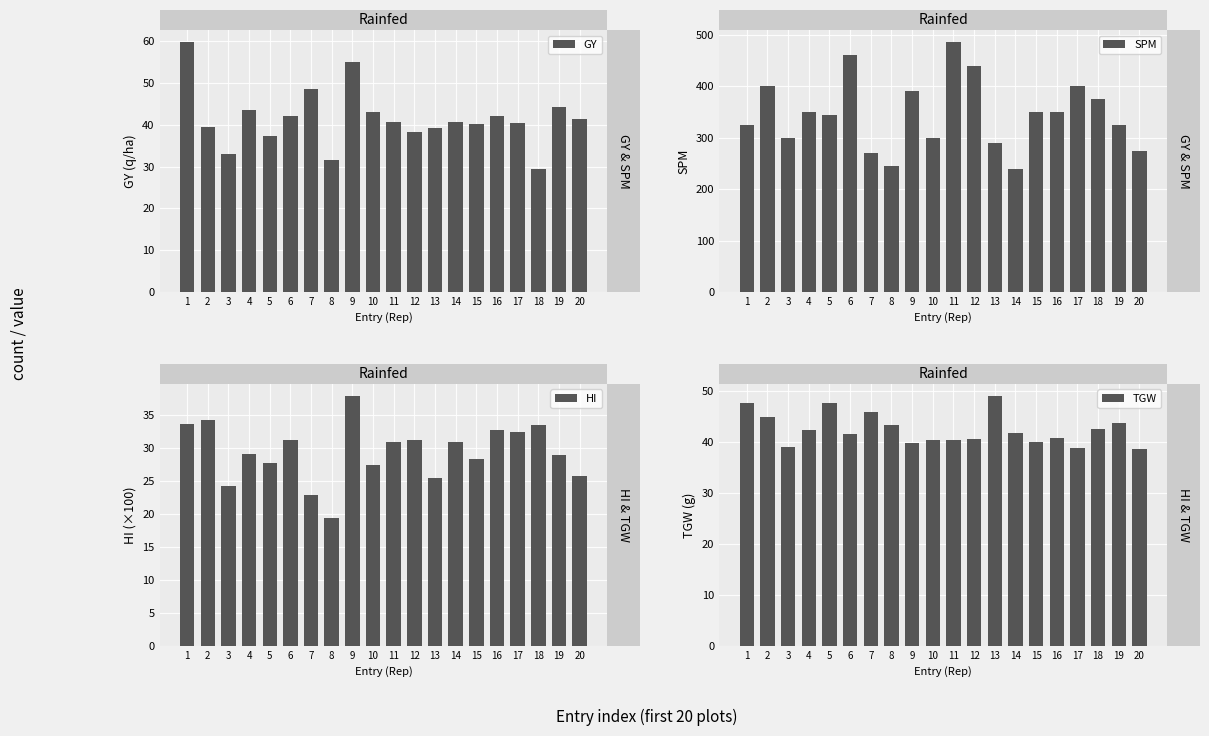

Which series has the largest total across all categories?

SPM